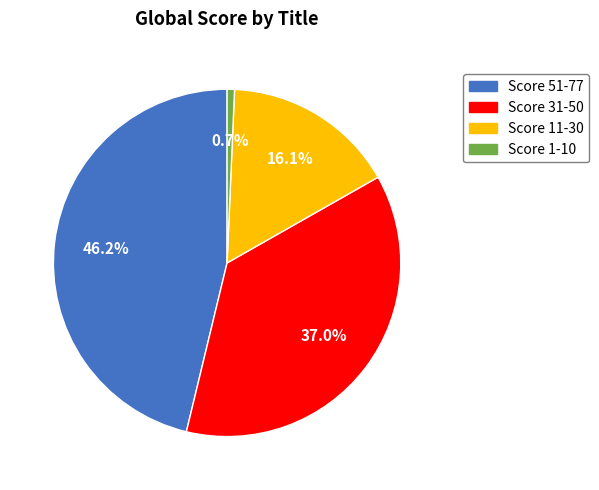

Do Score 1-10 and Score 51-77 together represent more than half of the pie?

No